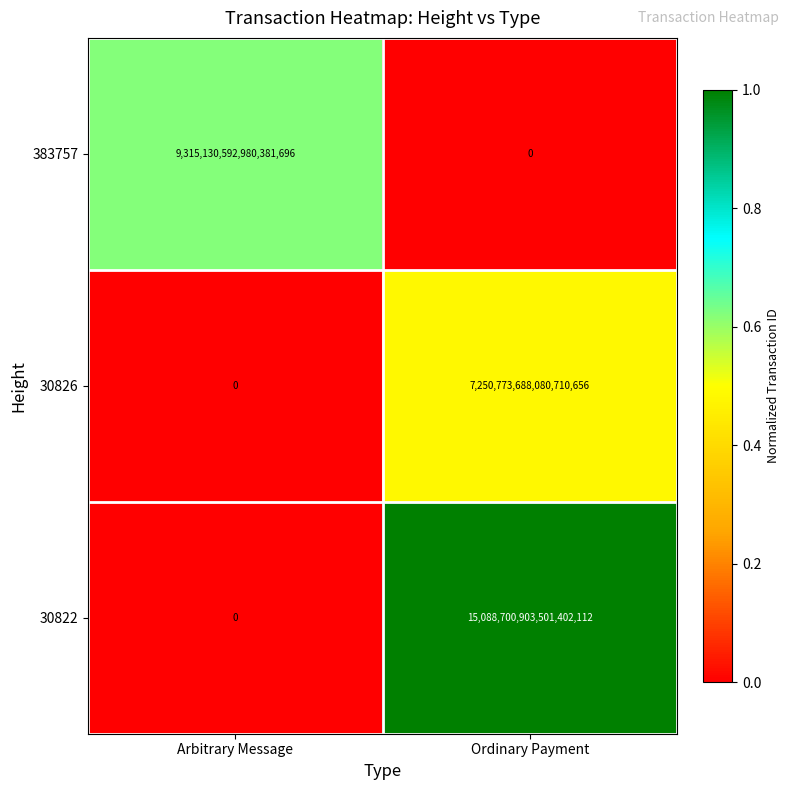

At which label does 383757 reach its peak?

Arbitrary Message